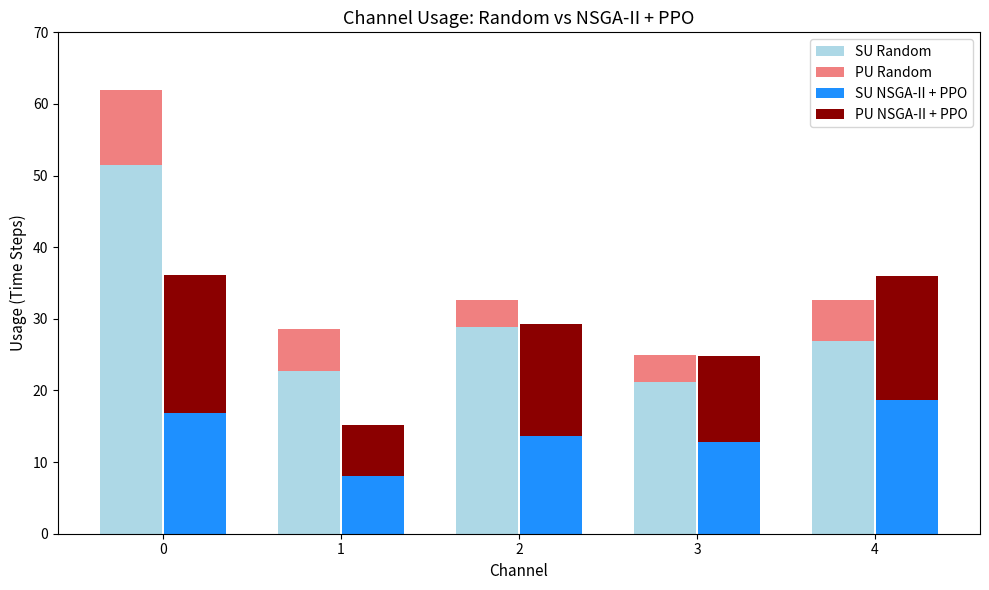

What is the total value across all series at 3?

49.7